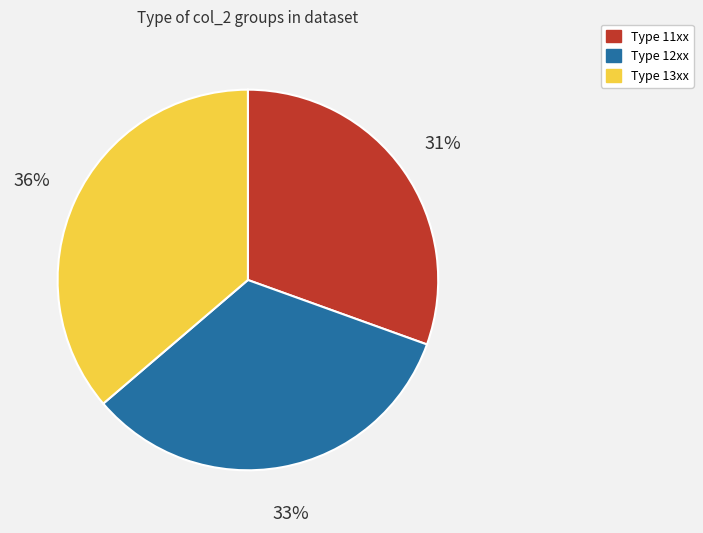

To the nearest percent, what is the average slice percentage?

33%